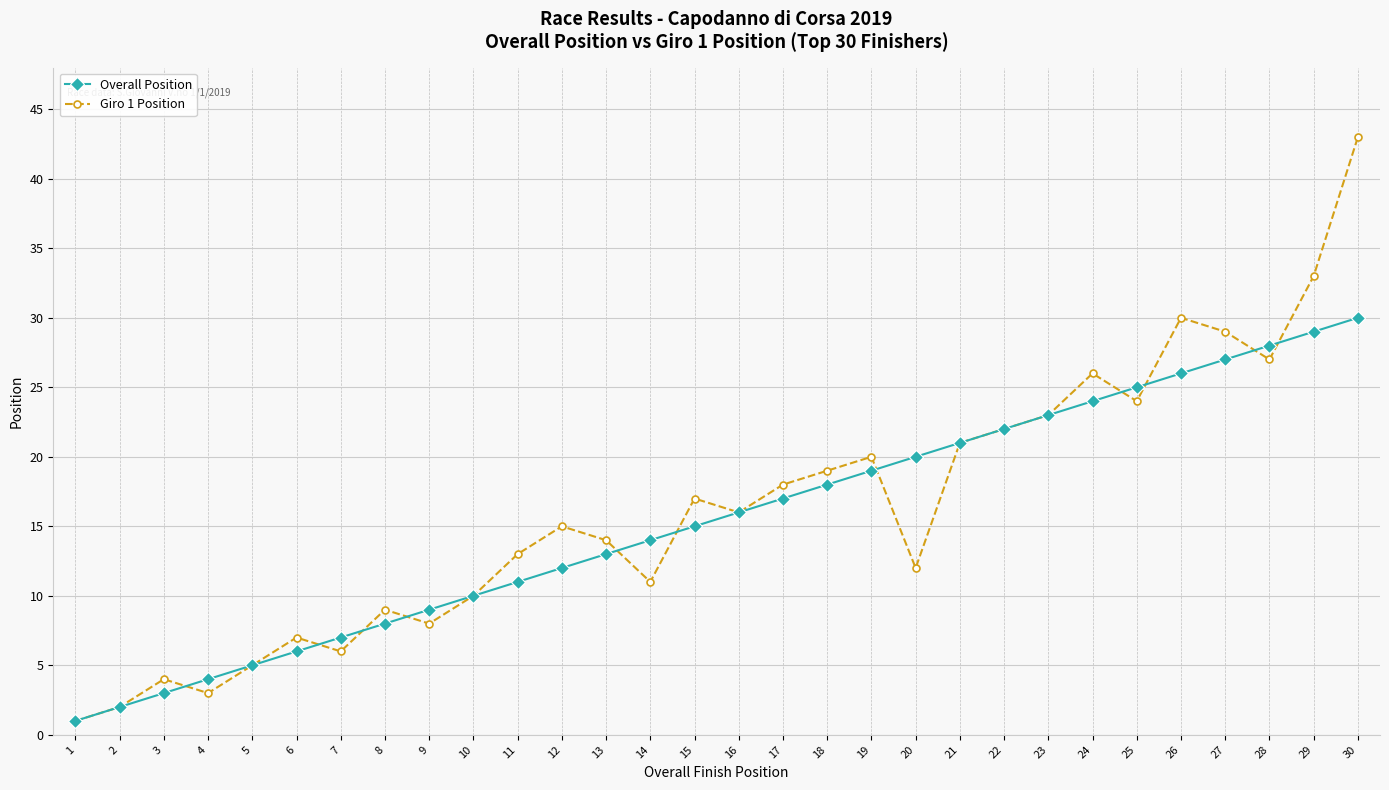

Which series has the largest total across all categories?

Giro 1 Position